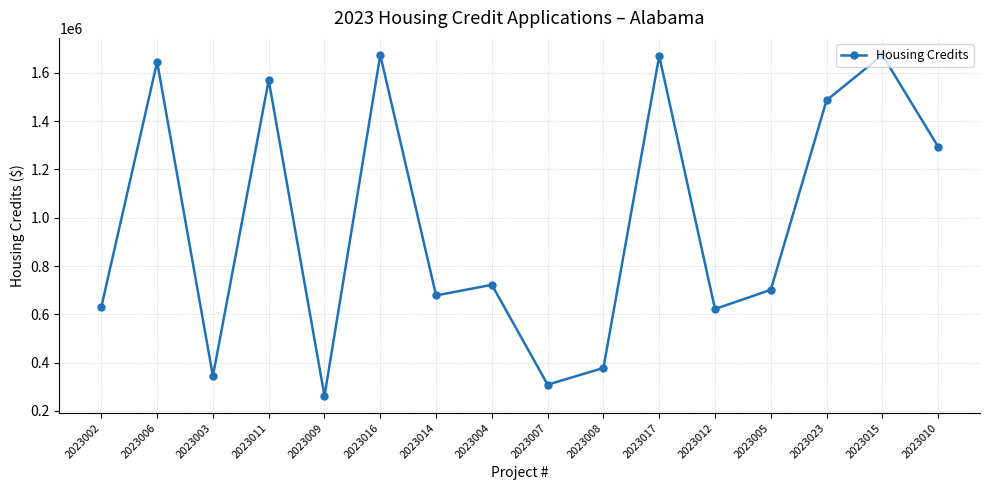

True or false: the data shows 1294114 at 2023010.

True